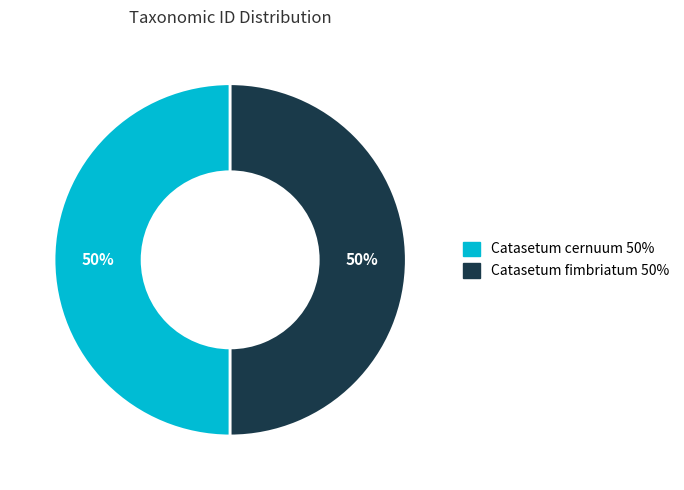

To the nearest percent, what is the combined percentage of Catasetum fimbriatum and Catasetum cernuum?

100%